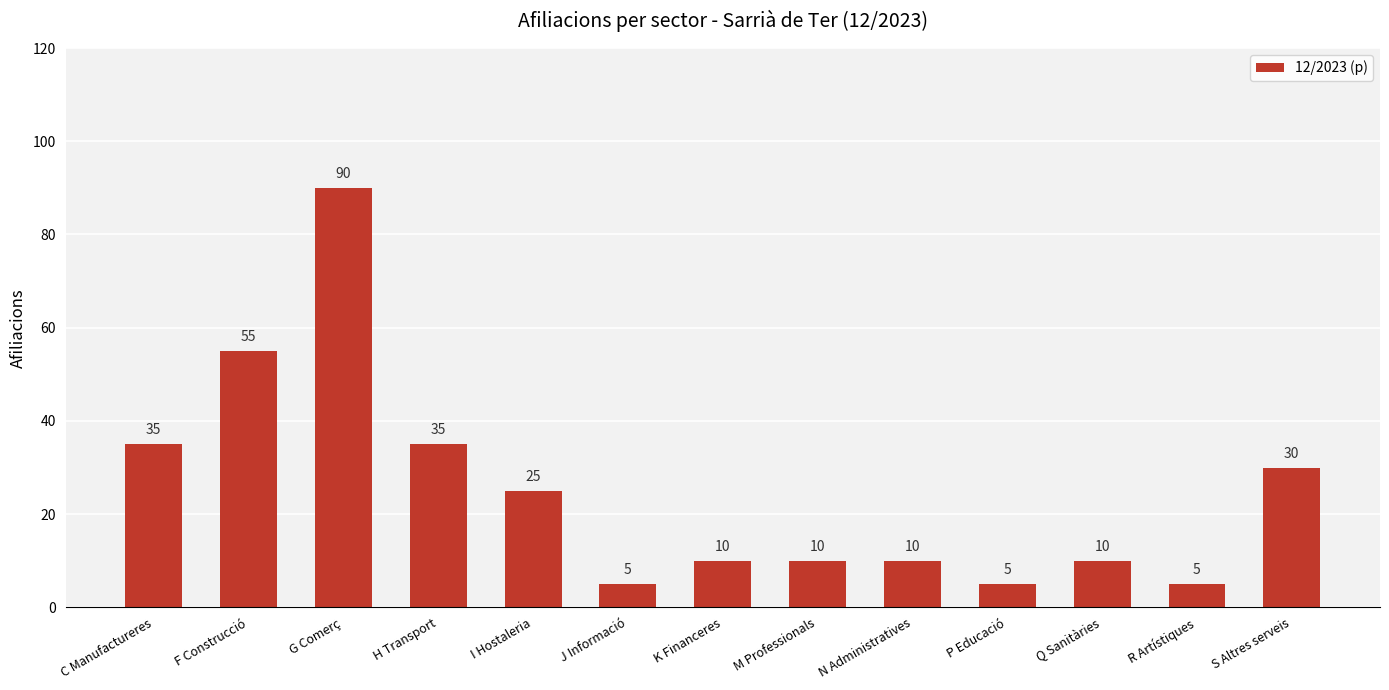

What is the label of the 3rd bar from the left?

G Comerç